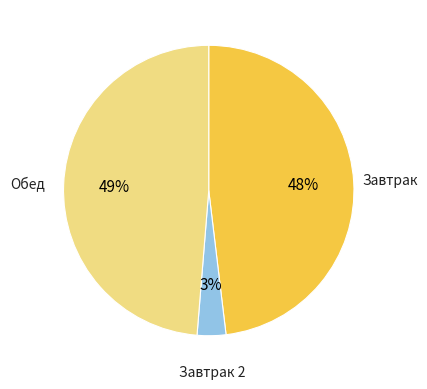

To the nearest percent, what is the difference between the largest and smallest slice percentages?

46%